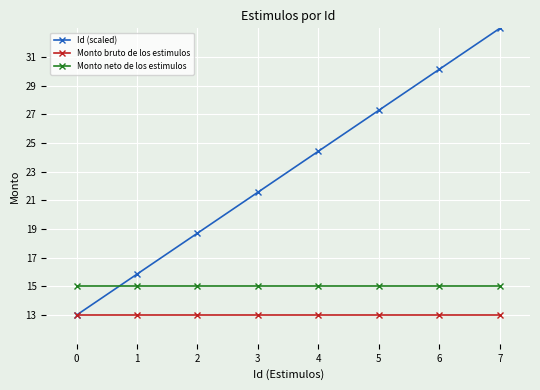

Does the chart have visible grid lines?

Yes